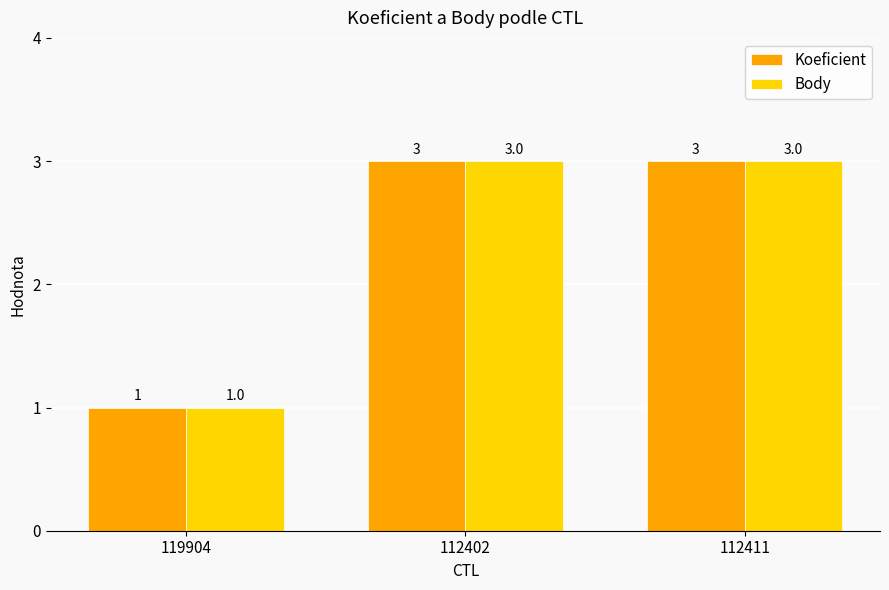

What are all the series names shown in the legend?

Koeficient, Body